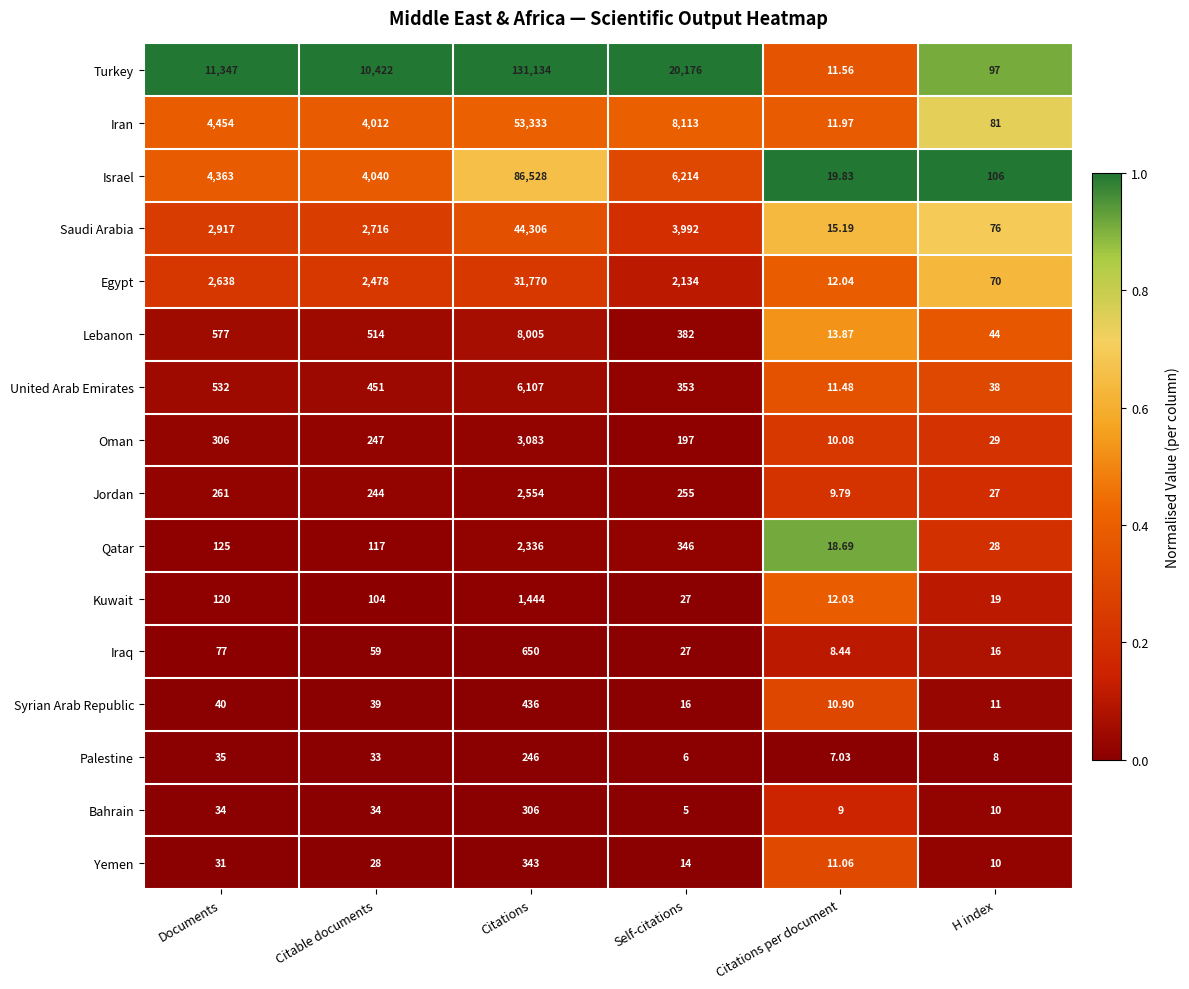

At which category does the chart reach its peak across all series?

Citations